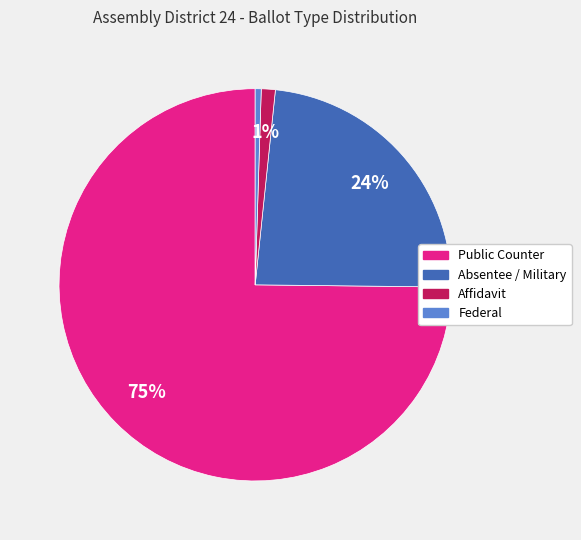

Does Affidavit represent more than half of the total?

No